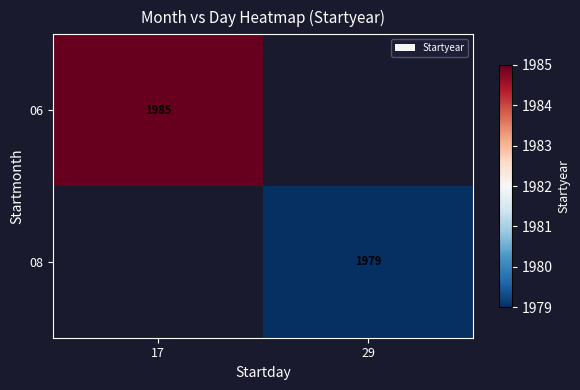

Which category has the lowest value in the 08 series?

17